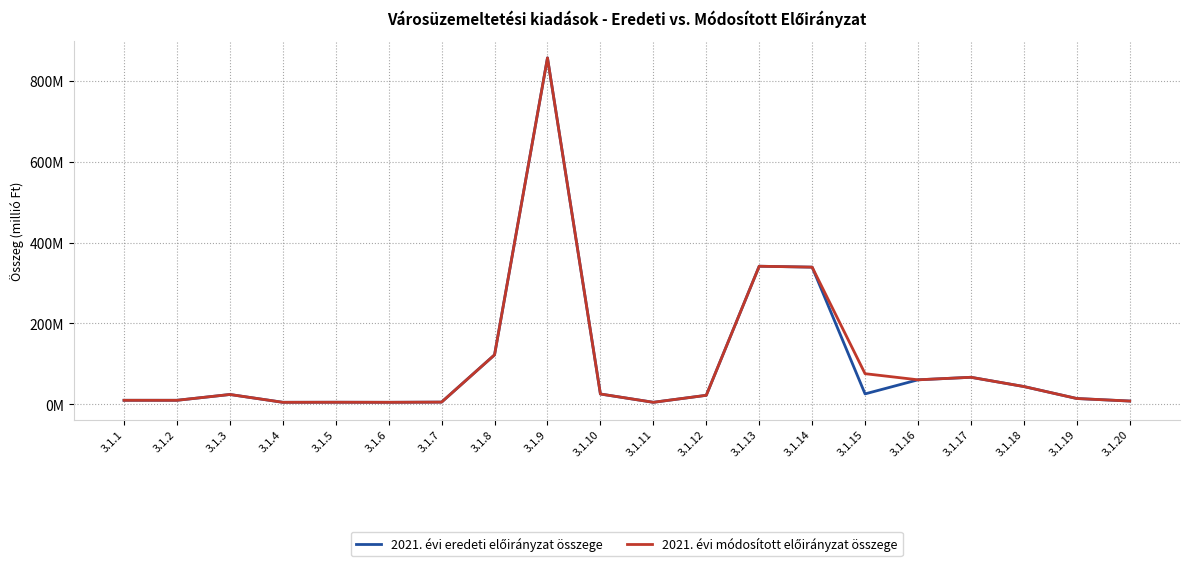

The value of 2021. évi módosított előirányzat összege at 3.1.9 is 391.9. True or false?

False